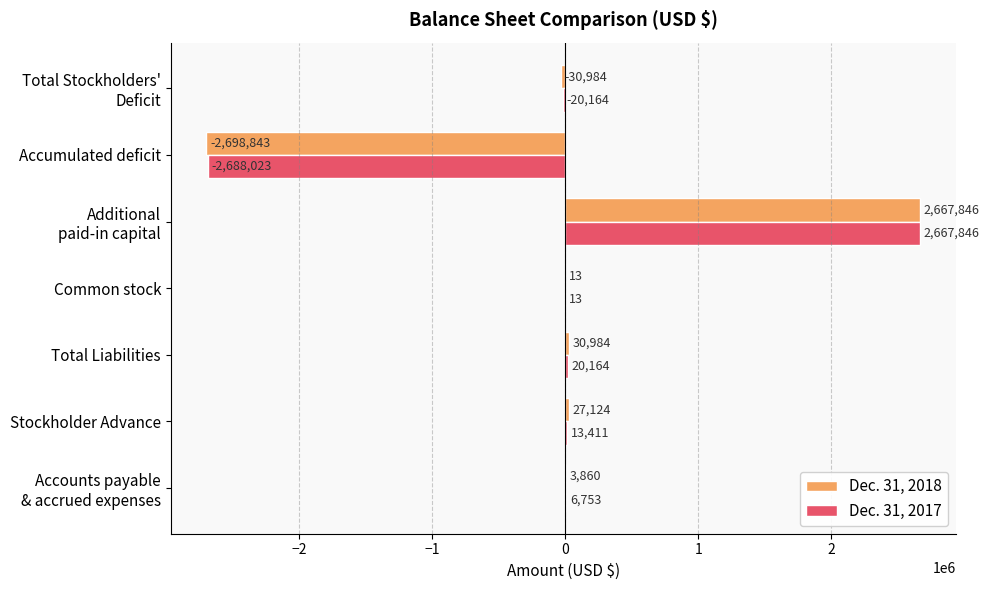

The value of Dec. 31, 2018 at Total Liabilities is 30984. True or false?

True